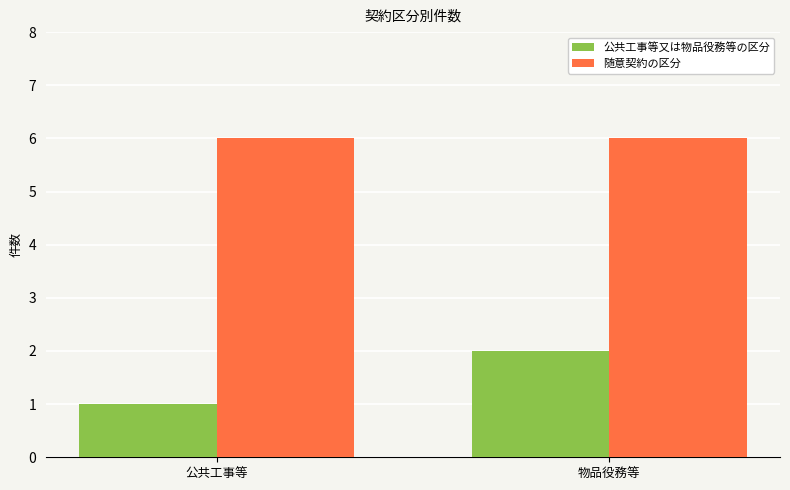

Rank the series by their average value, from lowest to highest.

公共工事等又は物品役務等の区分, 随意契約の区分